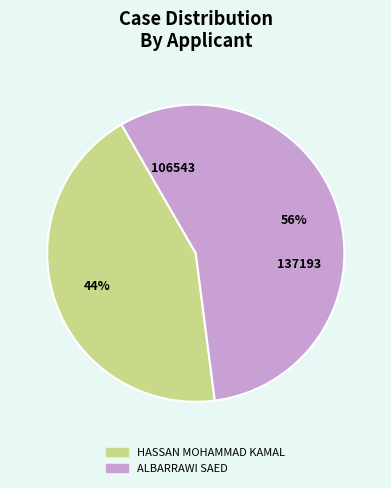

How many slices are in this pie chart?

2